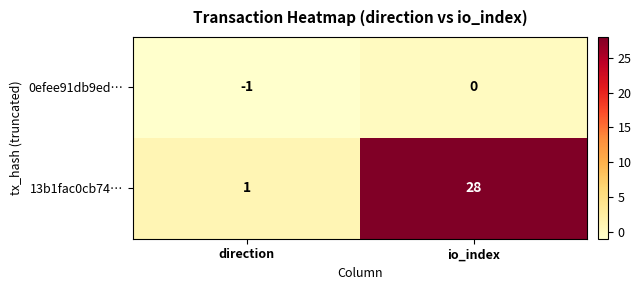

Which label corresponds to the largest value in the chart?

io_index